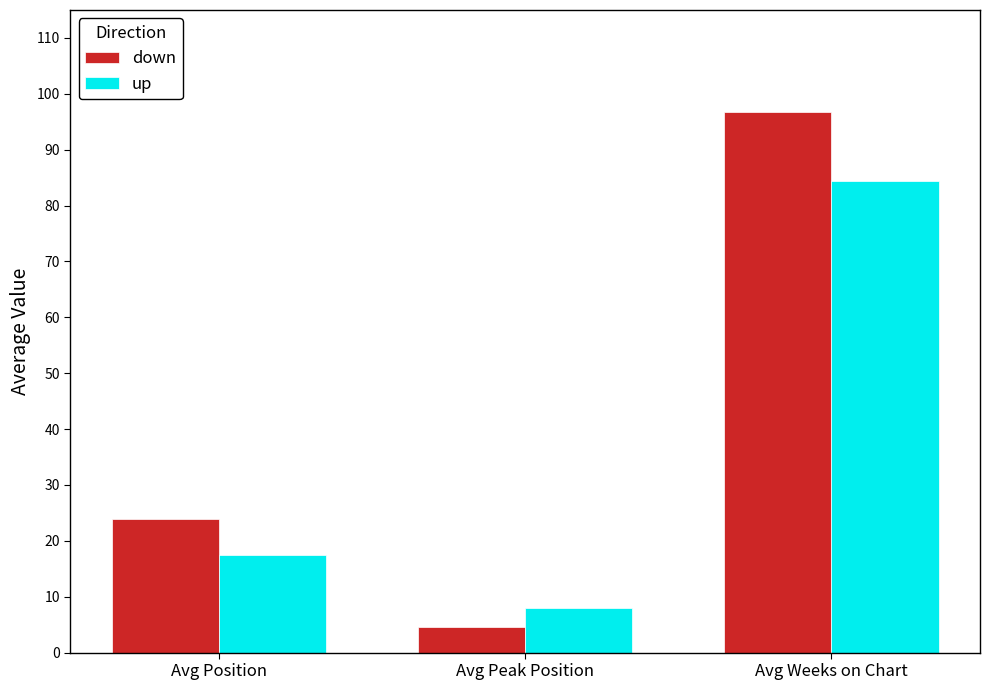

What is the label of the 3rd bar from the right?

Avg Position